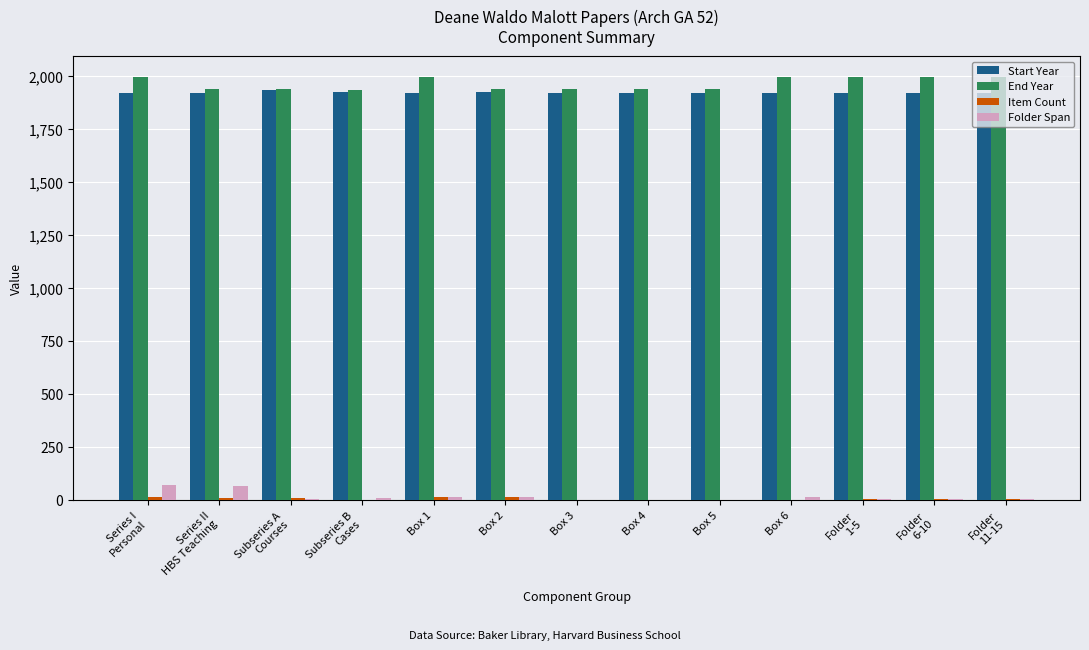

What is the maximum value shown in the chart?

1995